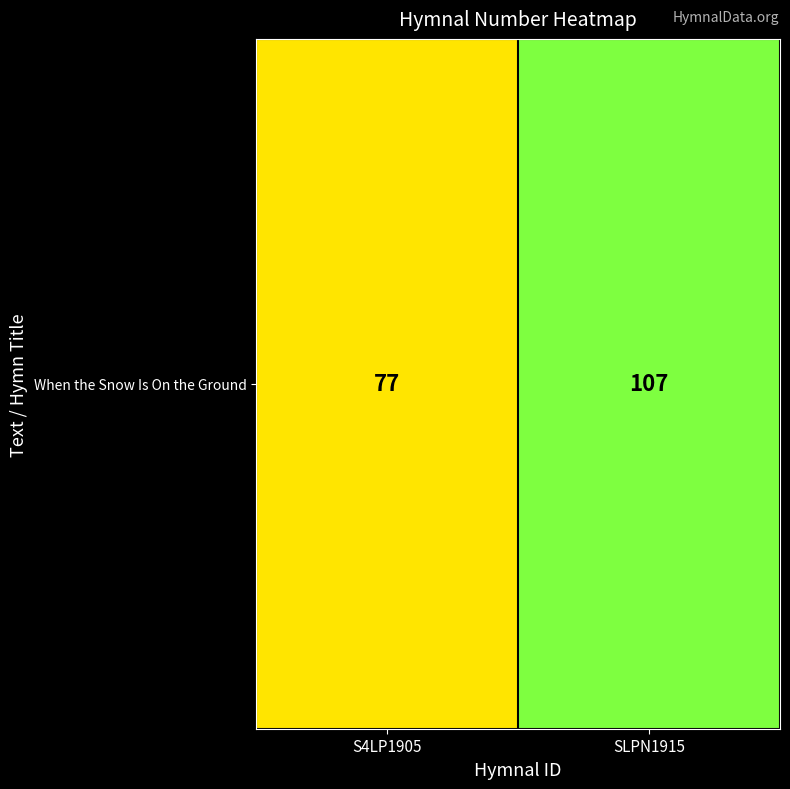

What is the minimum value shown in the chart?

77